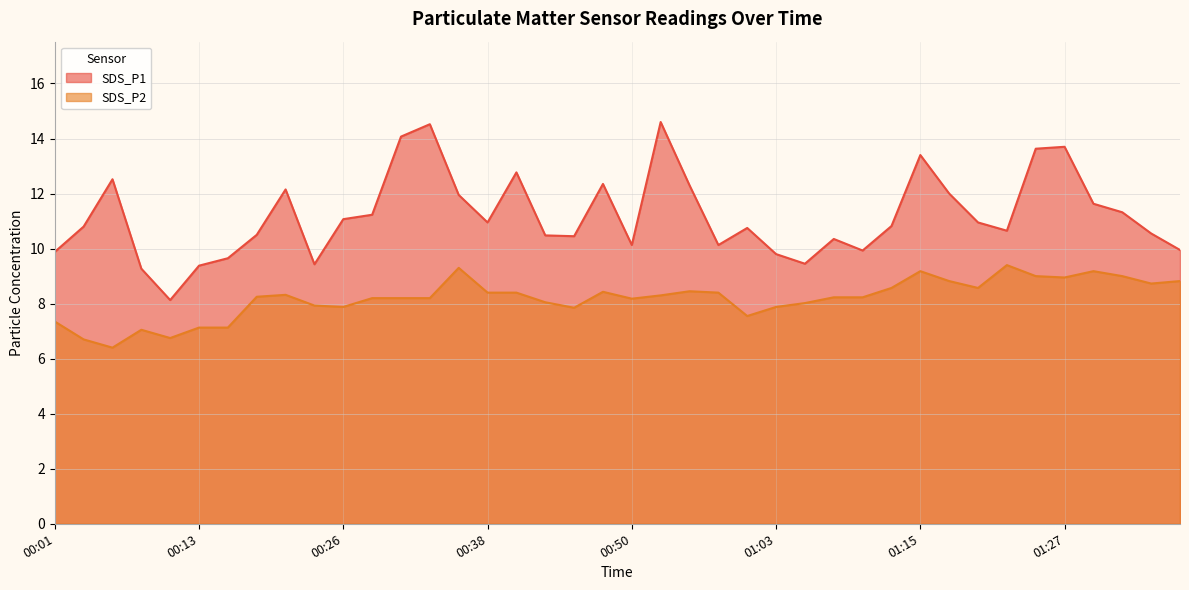

Rank the categories by SDS_P2 value from lowest to highest.

00:06, 00:04, 00:11, 00:09, 00:13, 00:16, 00:01, 01:00, 00:45, 00:26, 01:03, 00:23, 01:05, 00:43, 00:50, 00:28, 00:31, 00:33, 01:07, 01:10, 00:18, 00:53, 00:21, 00:38, 00:40, 00:58, 00:48, 00:55, 01:12, 01:20, 01:34, 01:17, 01:37, 01:27, 01:25, 01:32, 01:15, 01:29, 00:35, 01:22